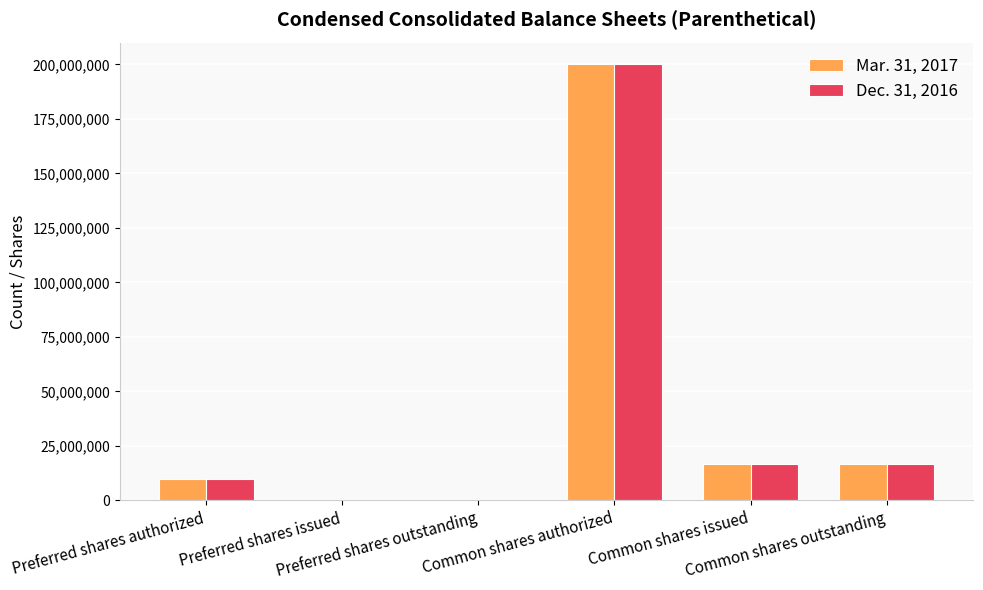

What is the greatest value displayed?

200000000